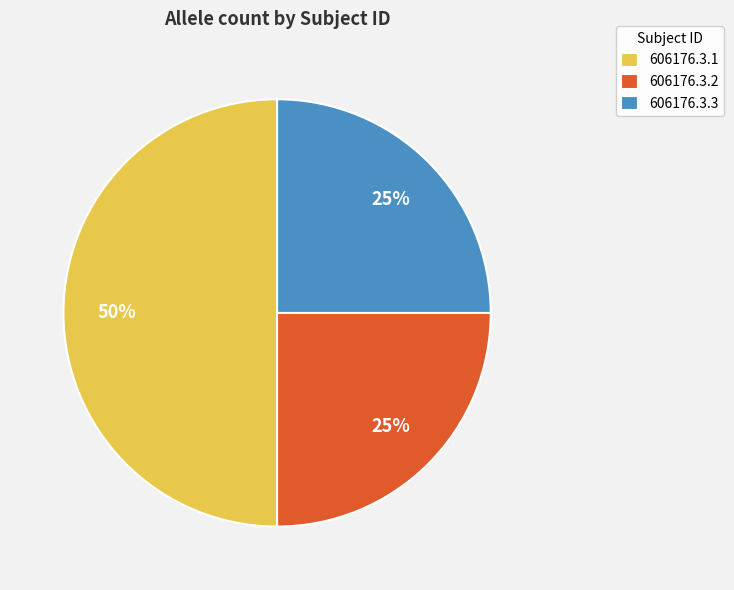

Which has a higher value, 606176.3.1 or 606176.3.3?

606176.3.1